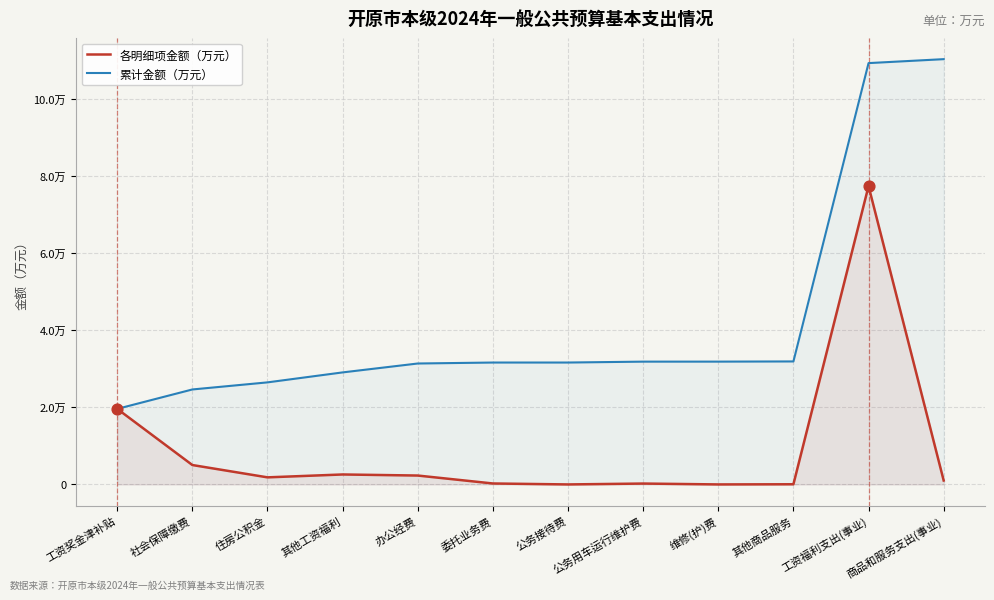

What is the total value across all series at 委托业务费?

31884.9